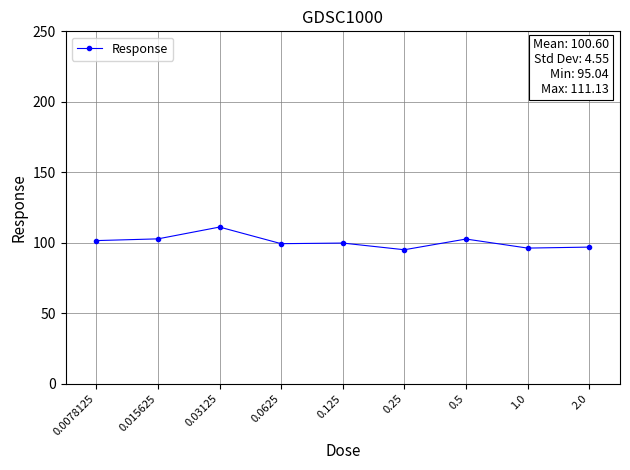

How many lines are shown in the chart?

1